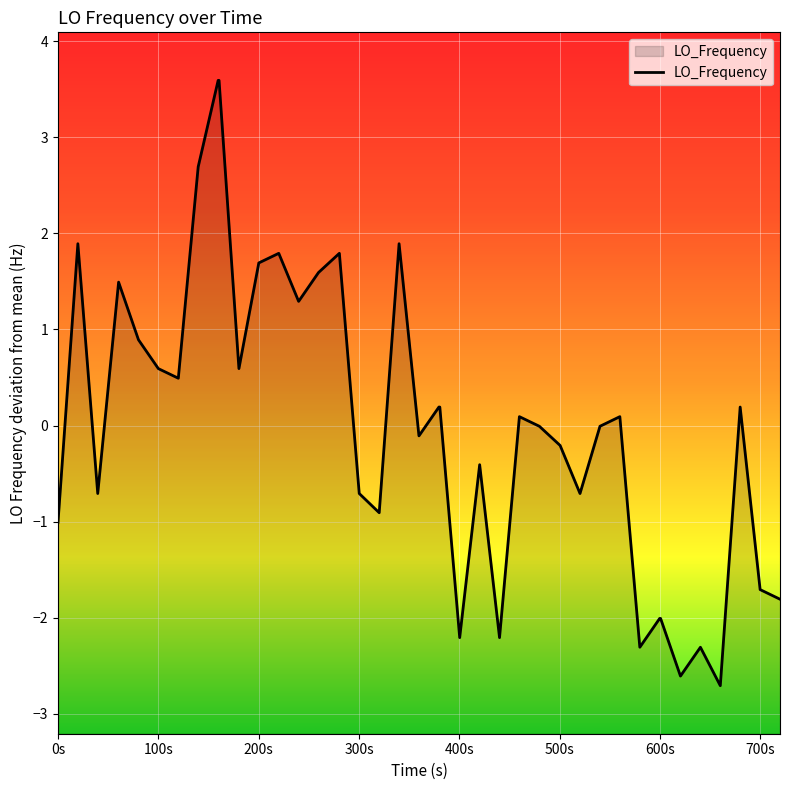

What is the minimum value shown in the chart?

-2.7